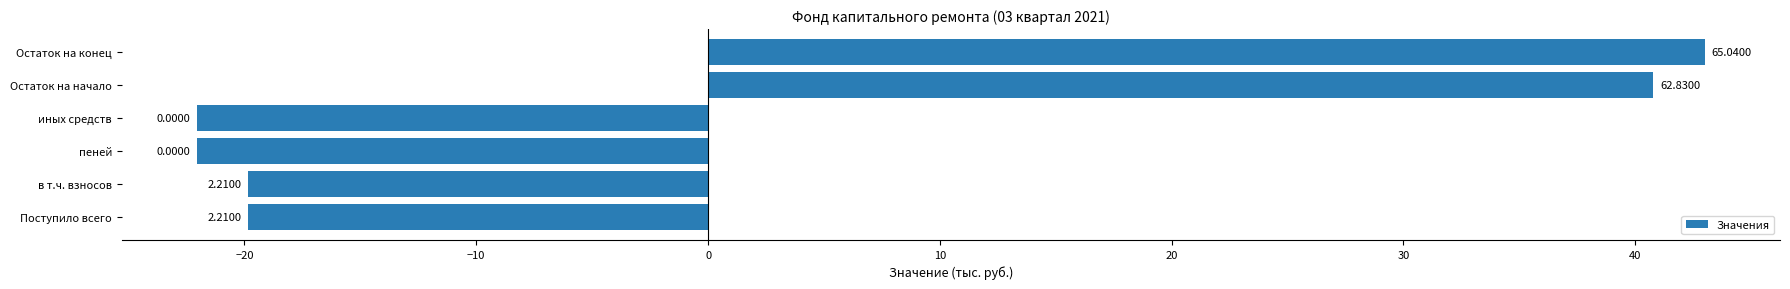

What is the difference between the maximum and minimum values?

65.0